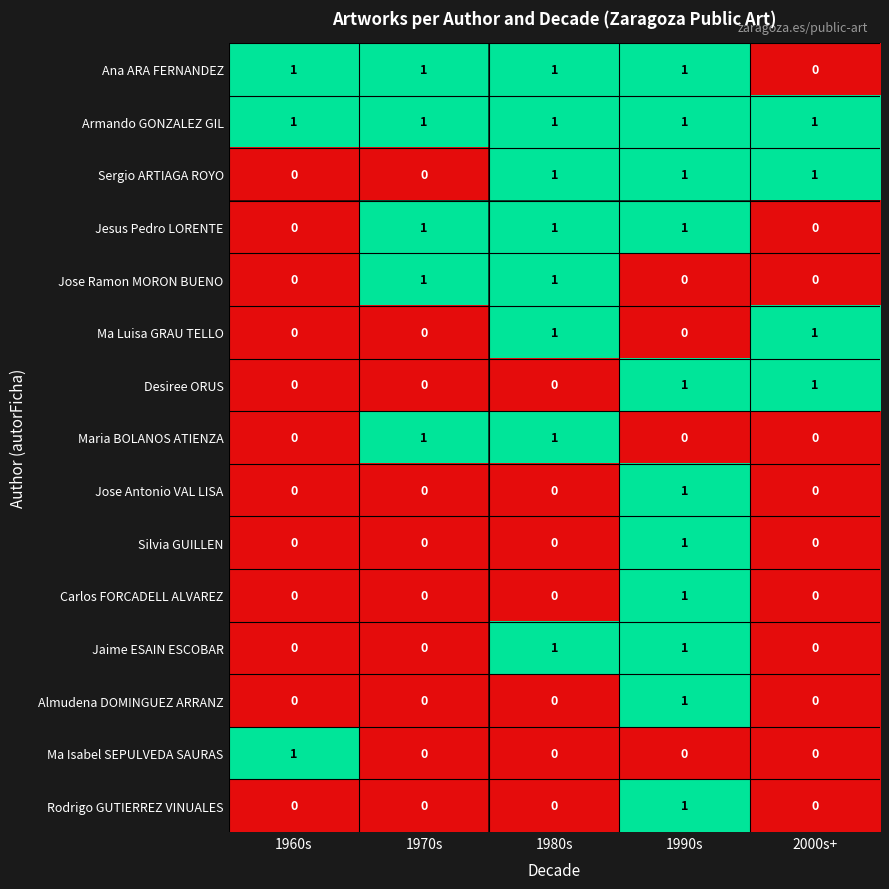

How many data points does each series have?

5